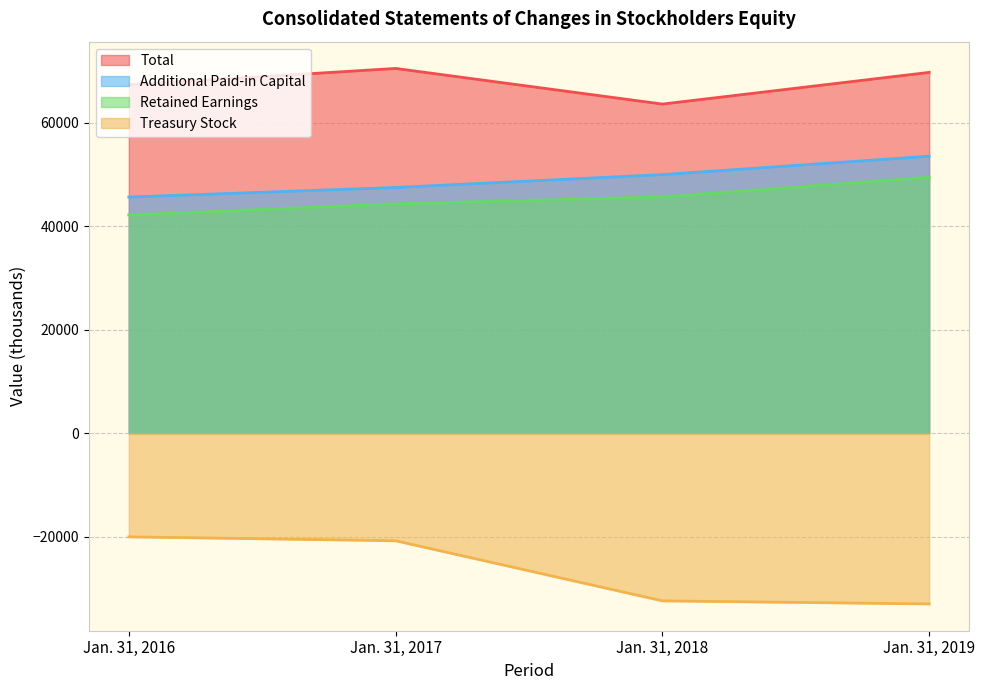

True or false: Treasury Stock and Total cross at least once.

False